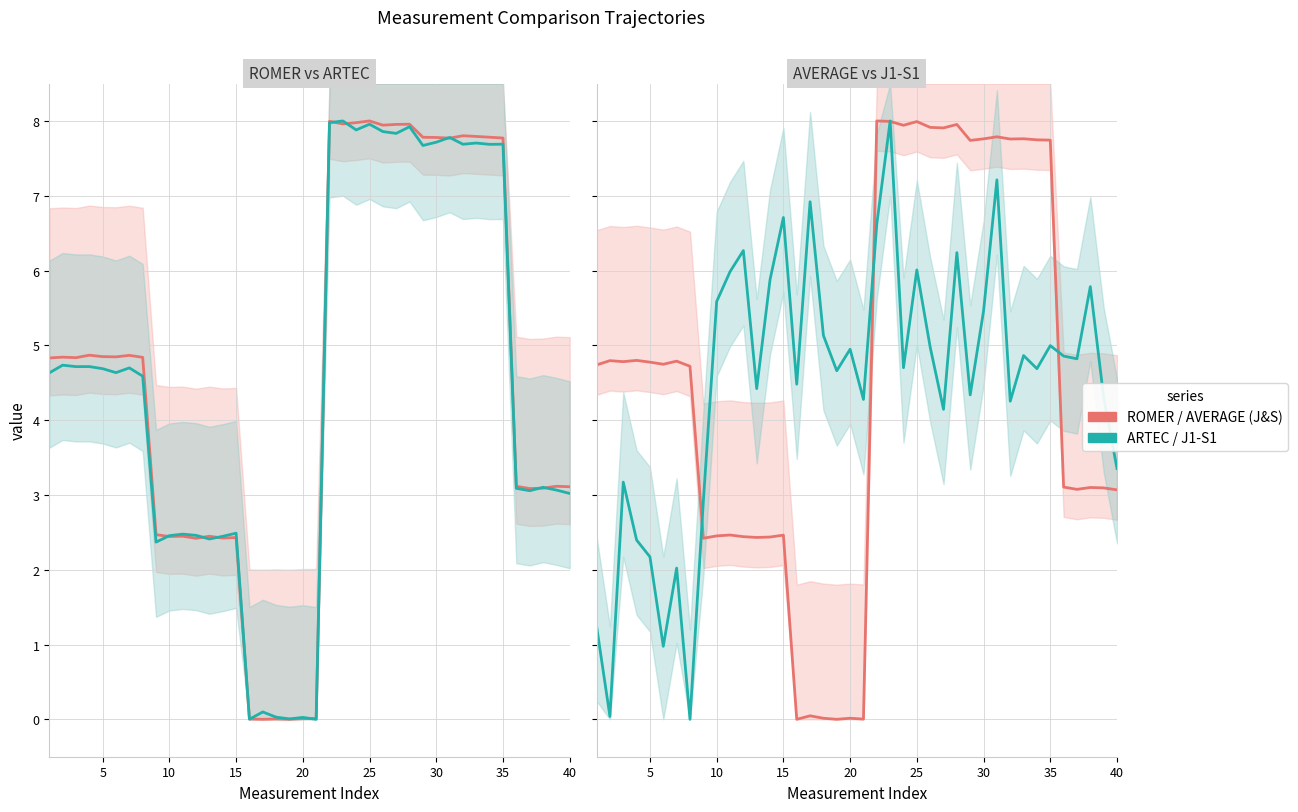

The value of AVERAGE (J&S) at 5 is 6.6. True or false?

False